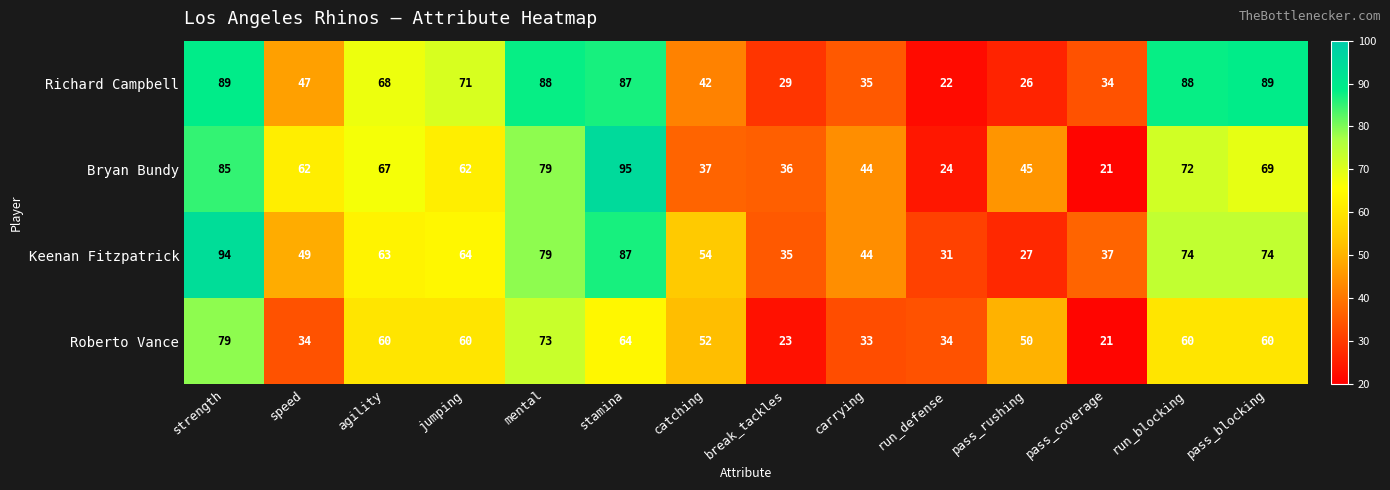

What is the total value across all series at pass_blocking?

292